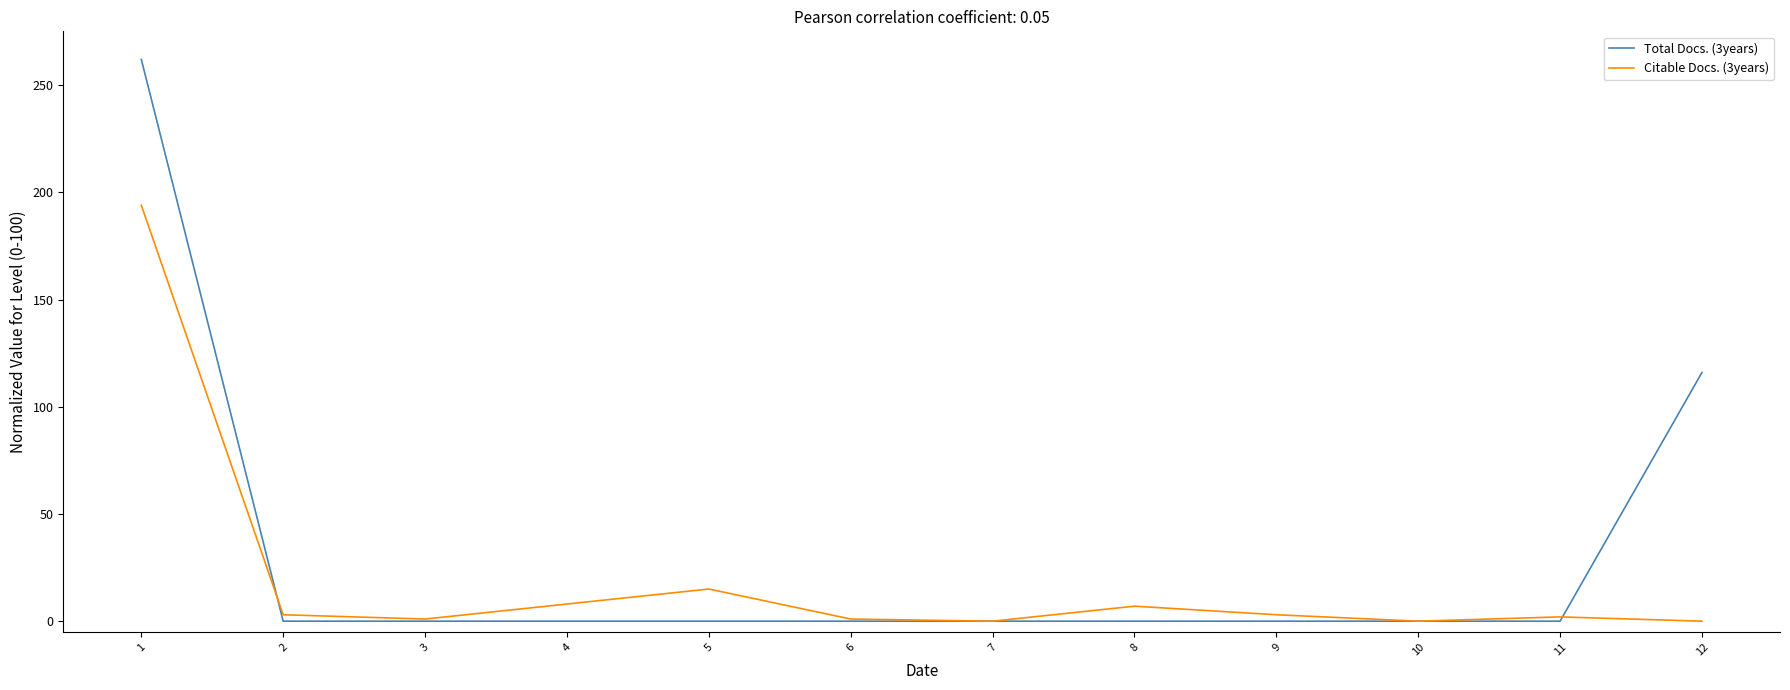

Rank the series by their maximum value, from highest to lowest.

Total Docs. (3years), Citable Docs. (3years)